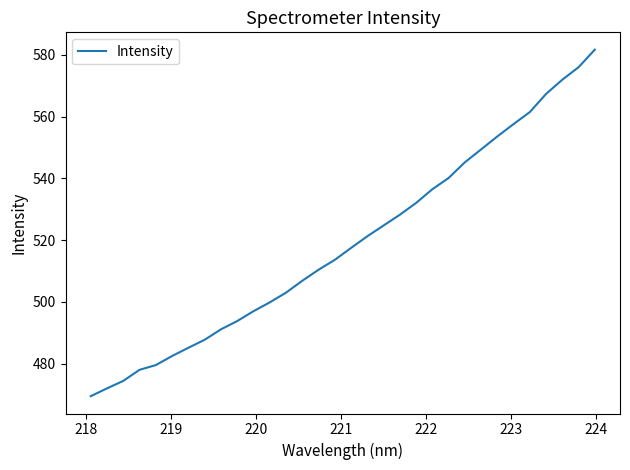

What is the smallest value displayed?

469.5